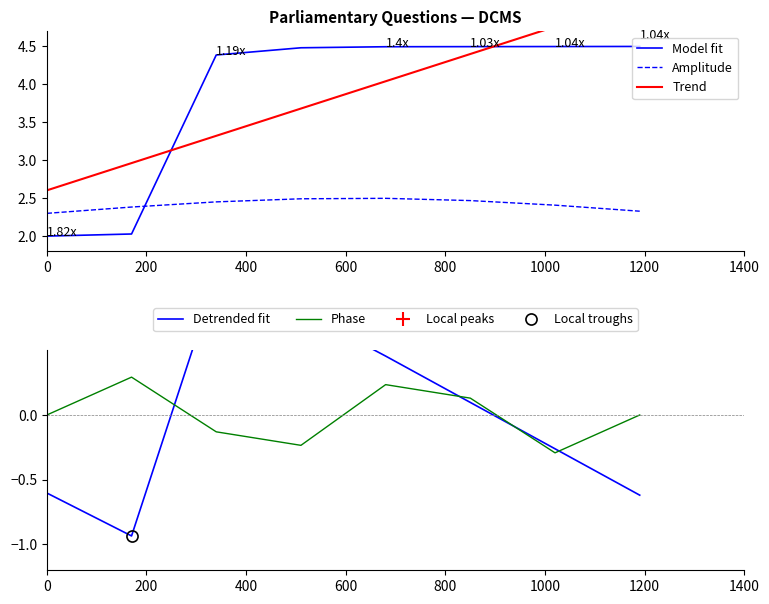

What is the lowest value of the Phase series?

-0.3